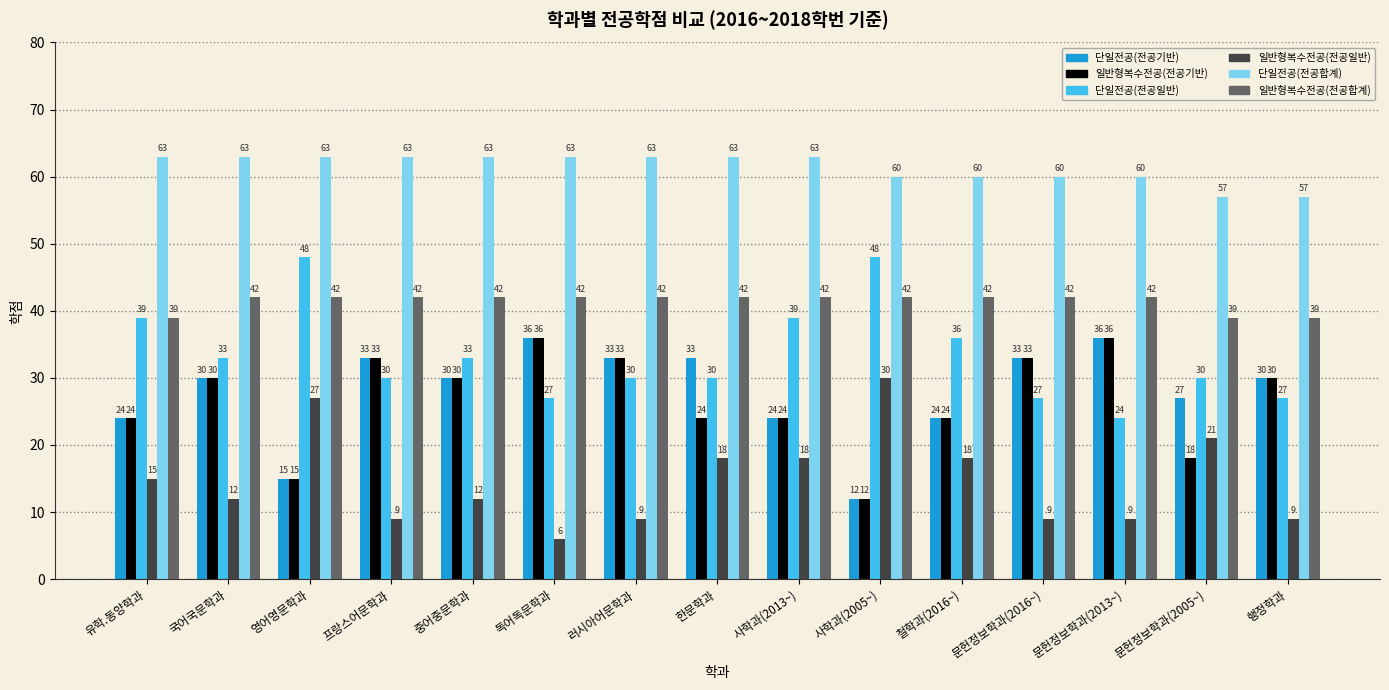

What is the greatest value displayed?

63